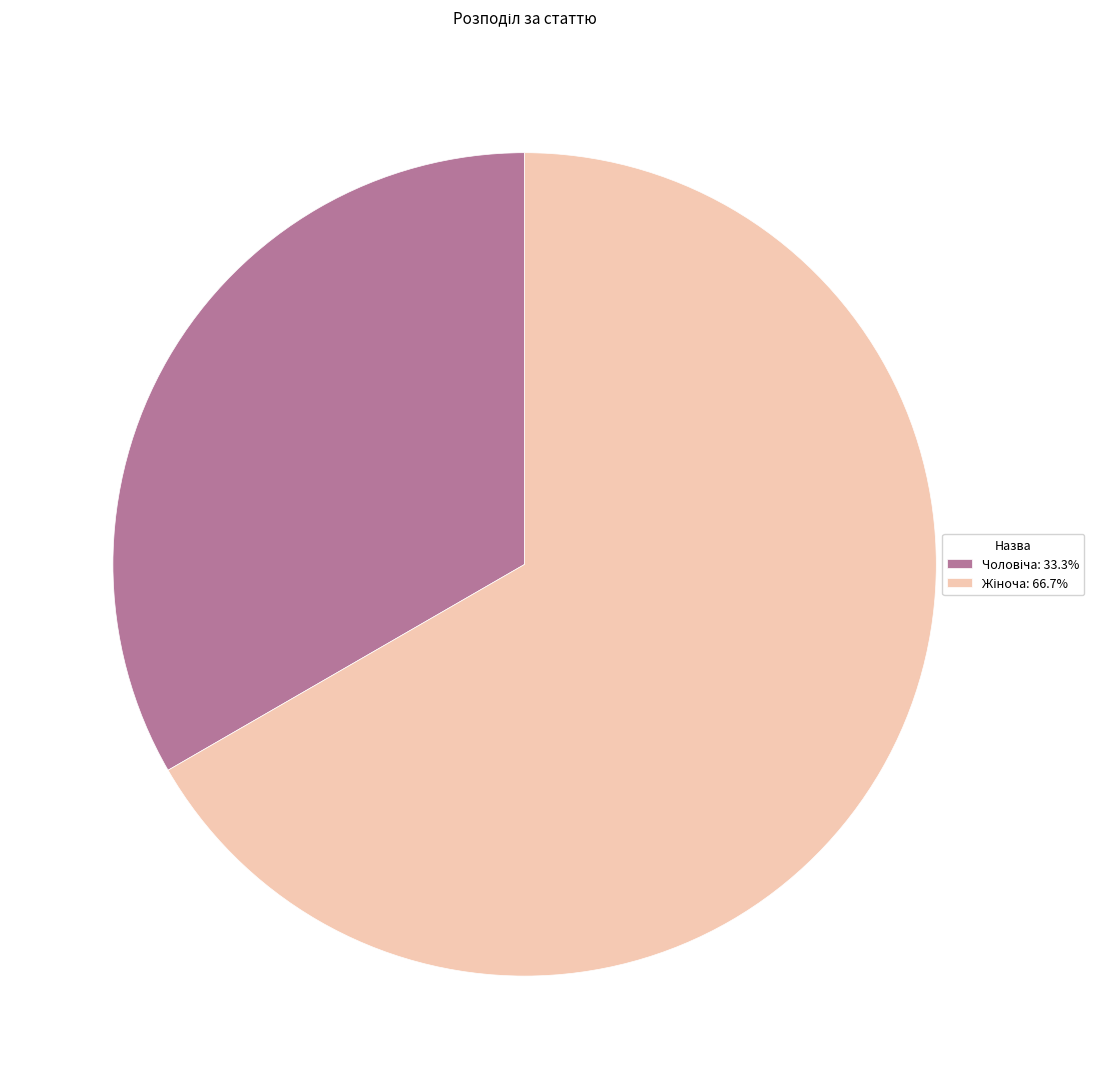

Is there any slice that represents more than half of the pie?

Yes